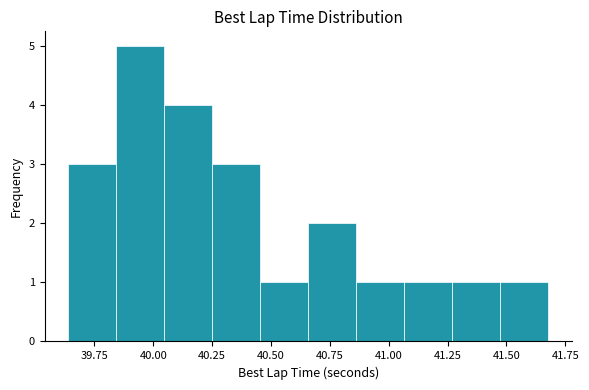

Reading left to right, list every bar in this chart as the range it spans on the x-axis followed by its height. Neither the bar edges nor the heights are printed on the chart, so give them approximately, as read against the axes.

39.65 to 39.85: 3
39.85 to 40.05: 5
40.05 to 40.25: 4
40.25 to 40.45: 3
40.45 to 40.65: 1
40.65 to 40.85: 2
40.85 to 41.05: 1
41.05 to 41.25: 1
41.25 to 41.45: 1
41.45 to 41.70: 1